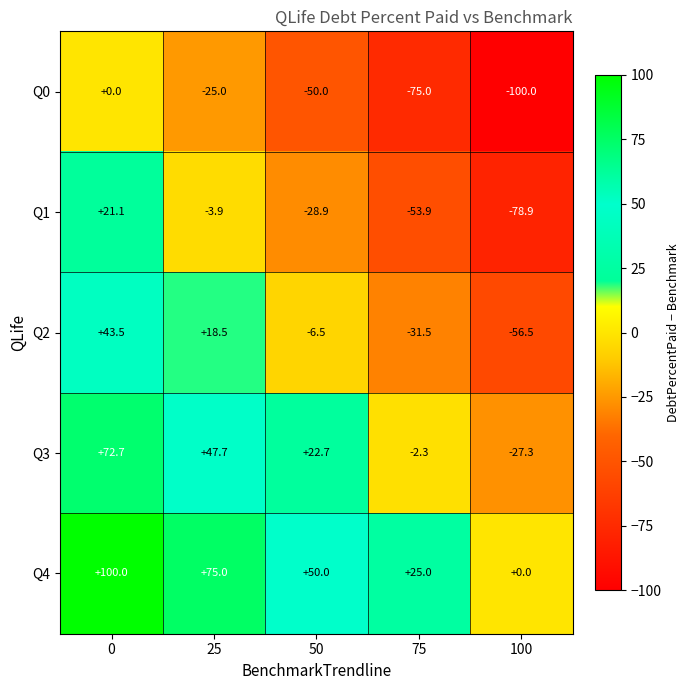

What is the sum of all Q2 values?

-32.5